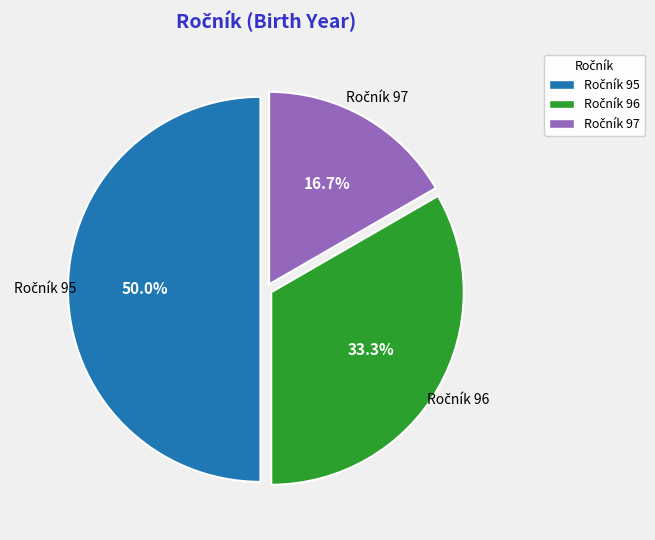

To the nearest percent, what is the difference between the largest and smallest slice percentages?

33%